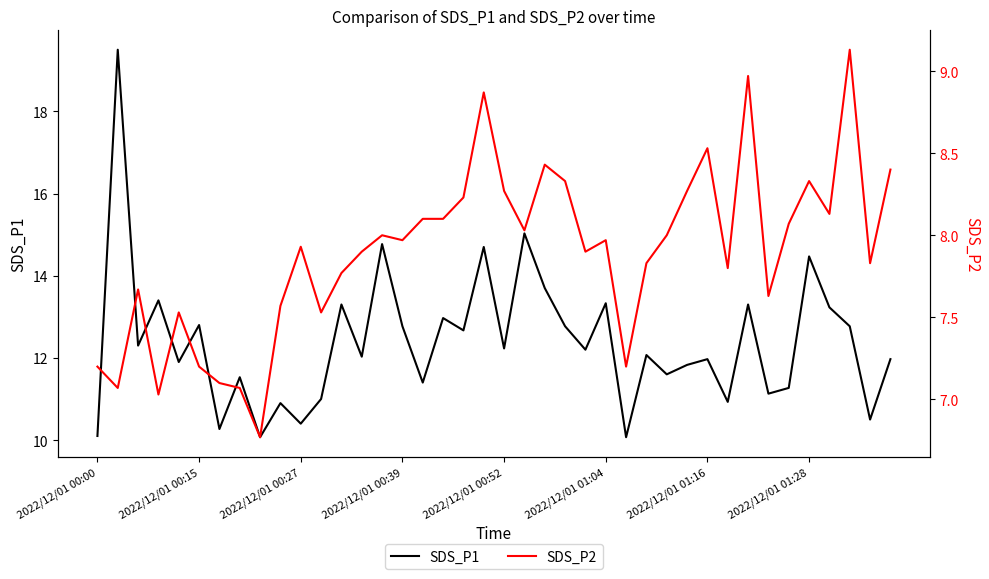

What is the label of the 34th point from the left?

33